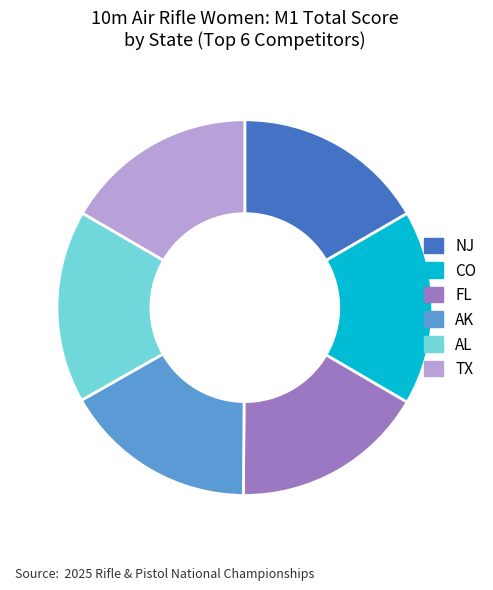

Combined, do FL and AK account for over 50%?

No